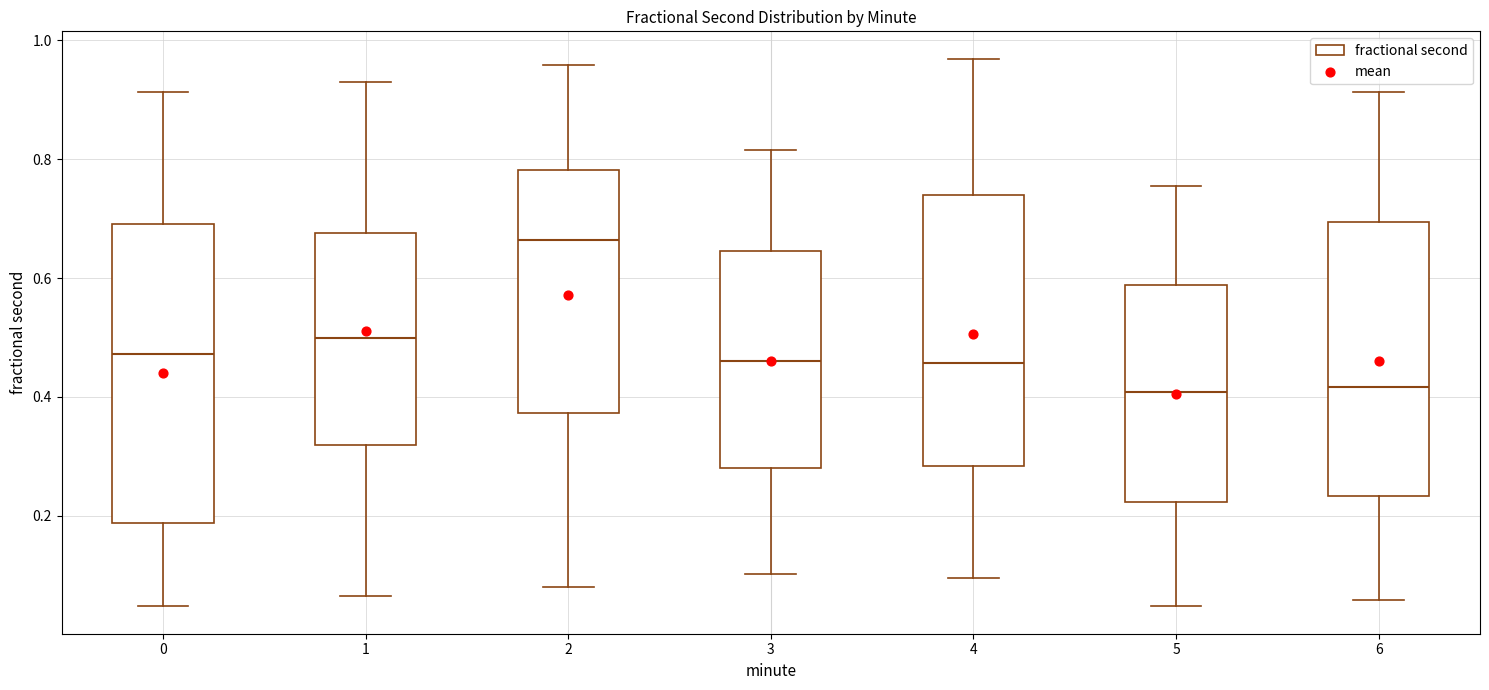

Reading left to right, read every box against the y-axis: the position of its median line, the range the box covers, and the ends of its whiskers. The values are not printed on the chart, so give them approximately, as read against the axis.

0: median 0.48, box 0.18 to 0.70, whiskers 0.04 to 0.92
1: median 0.50, box 0.32 to 0.68, whiskers 0.06 to 0.92
2: median 0.66, box 0.38 to 0.78, whiskers 0.08 to 0.96
3: median 0.46, box 0.28 to 0.64, whiskers 0.10 to 0.82
4: median 0.46, box 0.28 to 0.74, whiskers 0.10 to 0.96
5: median 0.40, box 0.22 to 0.58, whiskers 0.04 to 0.76
6: median 0.42, box 0.24 to 0.70, whiskers 0.06 to 0.92